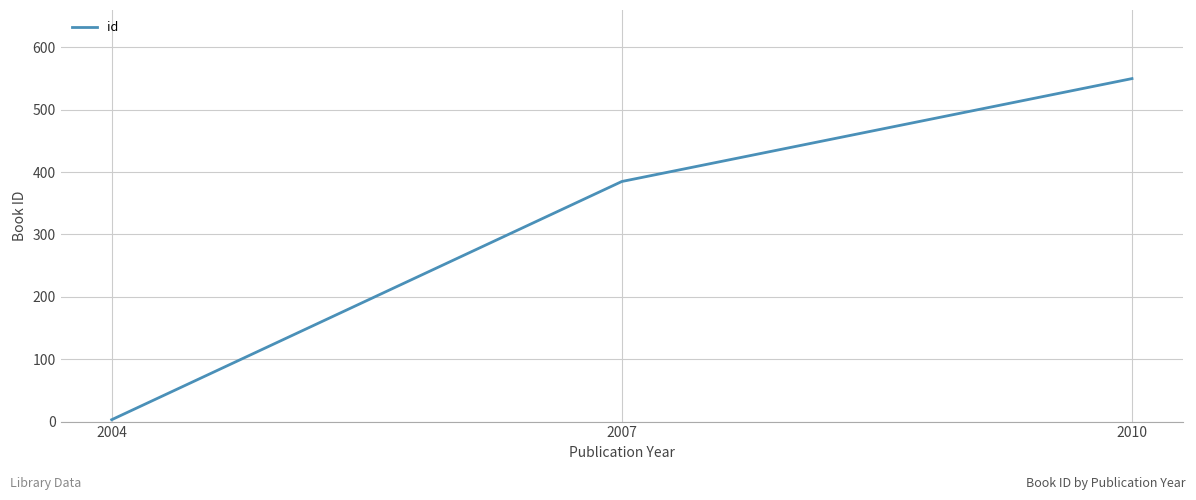

Rank the categories by value from highest to lowest.

2010, 2007, 2004